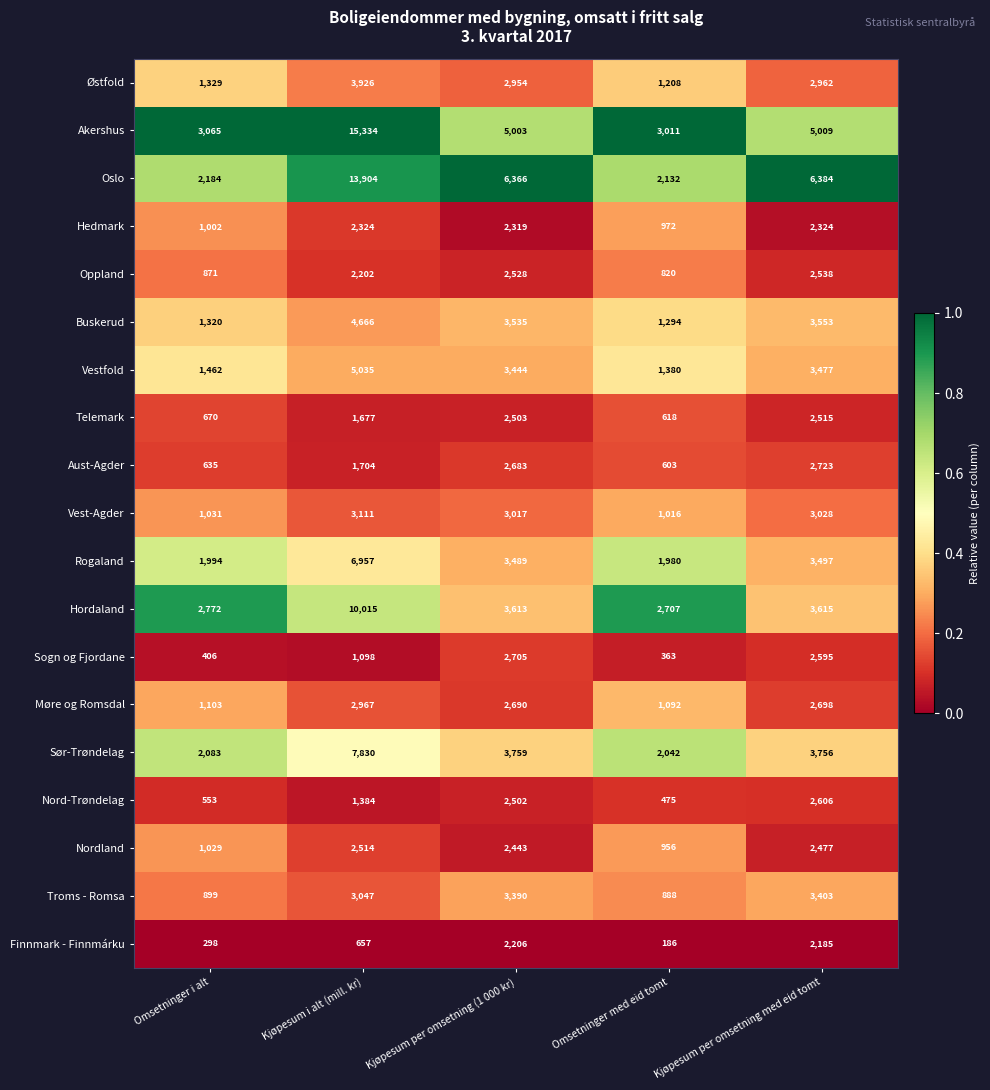

Where is Vest-Agder nearest to the value 2063?

Kjøpesum per omsetning (1 000 kr)